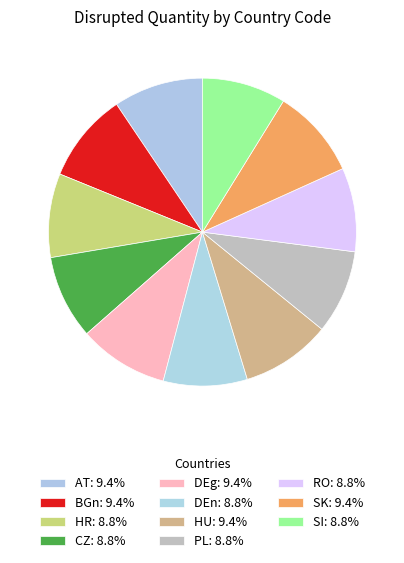

What is the smallest slice in the pie chart?

HR